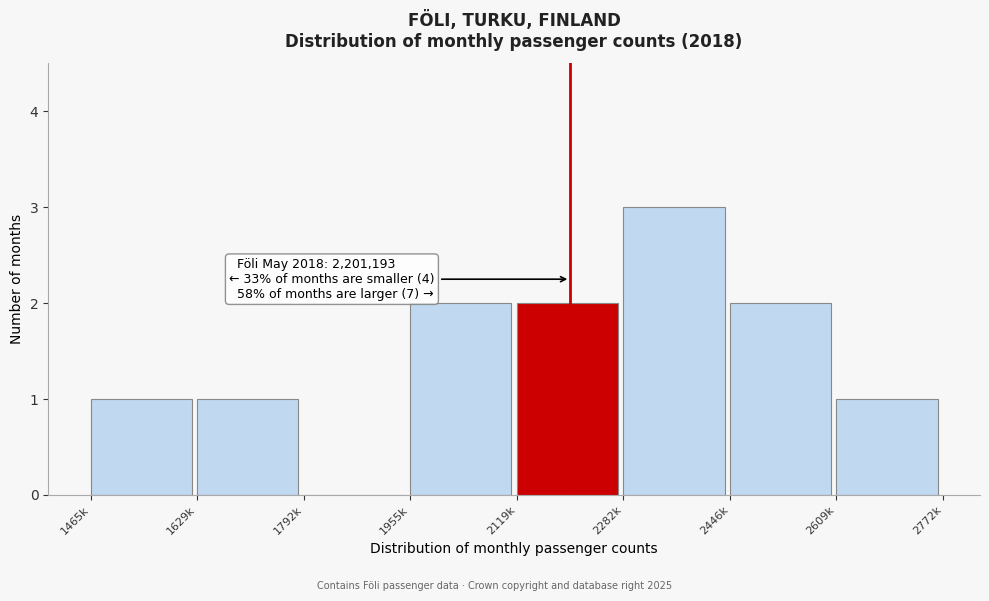

Reading left to right, transcribe all the data shown in this chart.

1465k=1	1629k=1	1792k=0	1955k=2	2119k=2	2282k=3	2446k=2	2609k=1